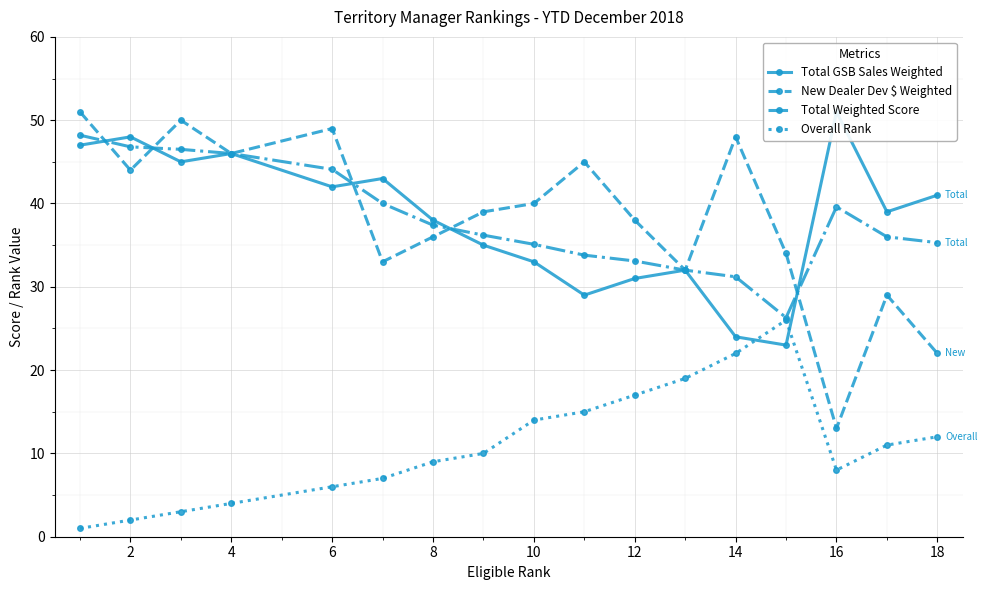

True or false: New Dealer Dev $ Weighted and Total Weighted Score cross at least once.

True